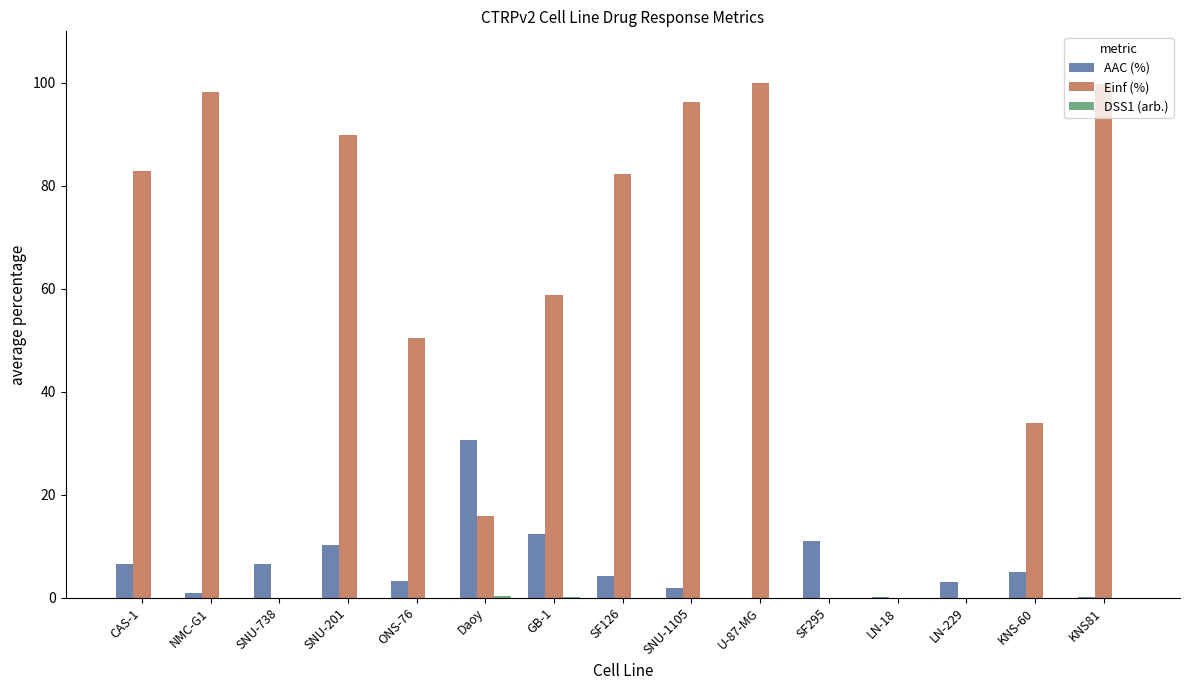

What is the total value across all series at LN-229?

3.1